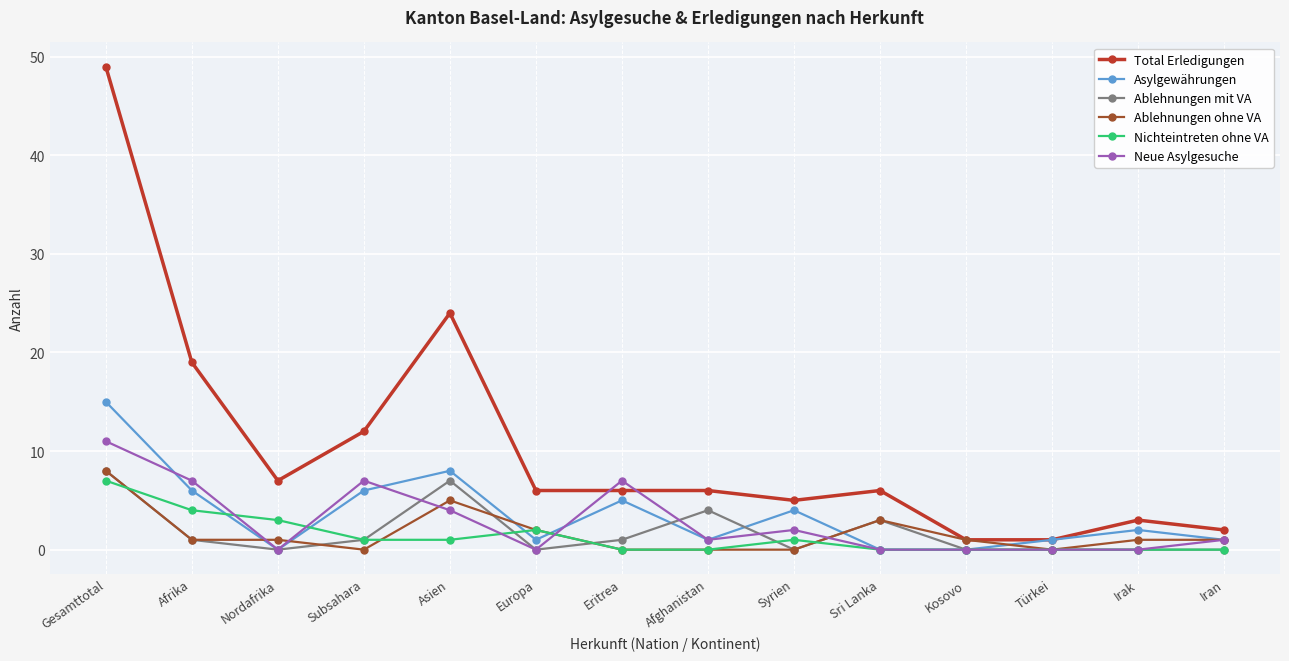

At which label is Total Erledigungen closest to 25?

Asien